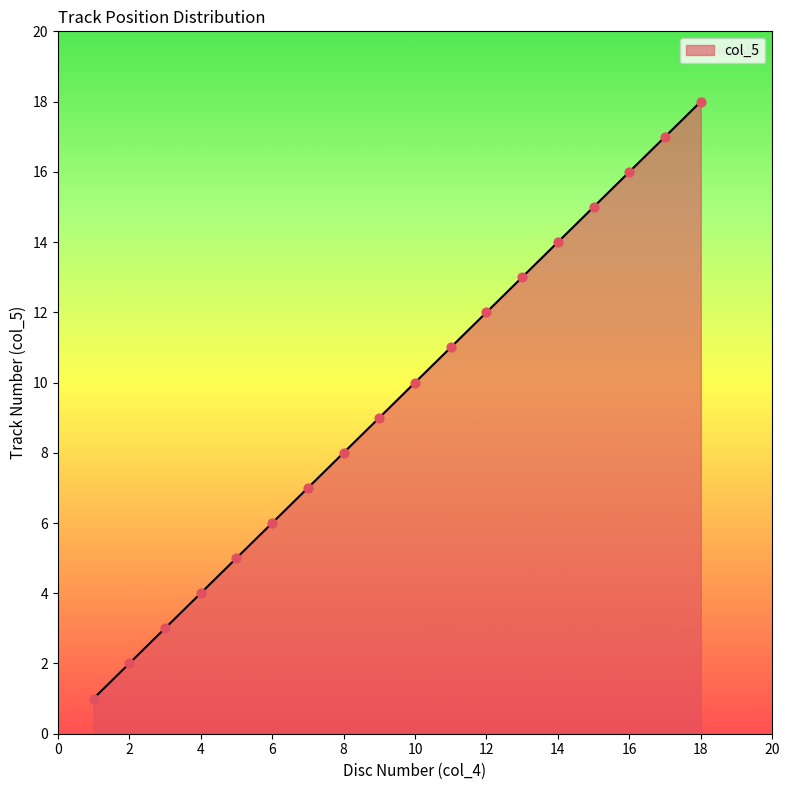

What is the greatest value displayed?

18